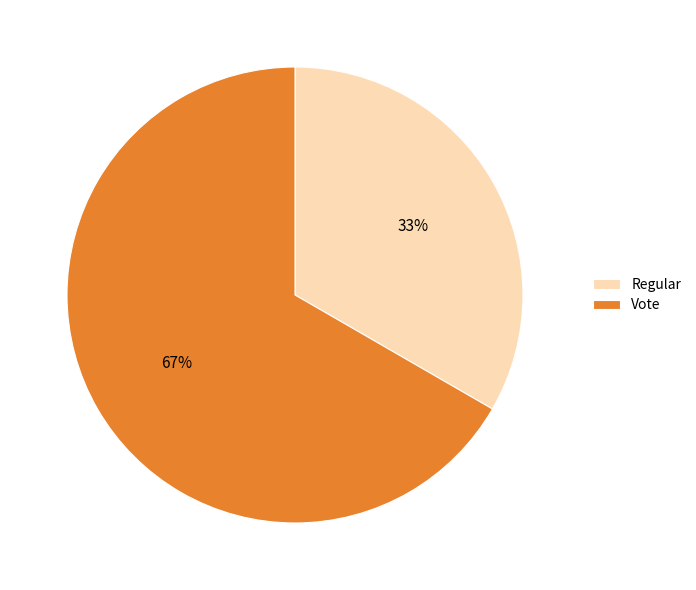

What is the smallest slice in the pie chart?

Regular